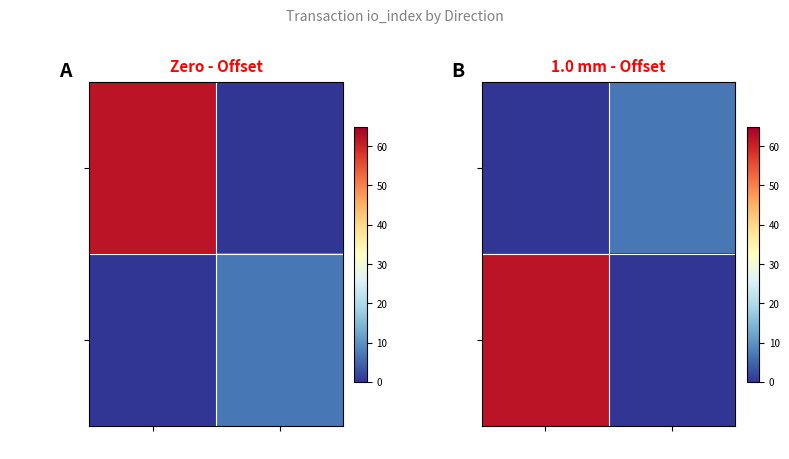

What is the sum of all bf7d5bef...e95 values?

7